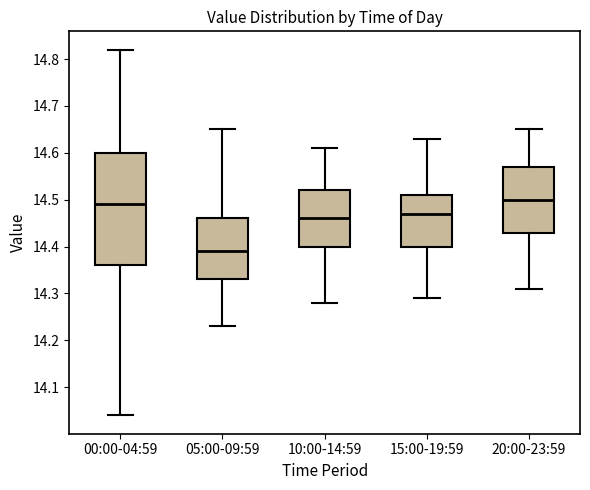

Comparing the boxes themselves (not the whiskers), which one is the tallest?

00:00-04:59